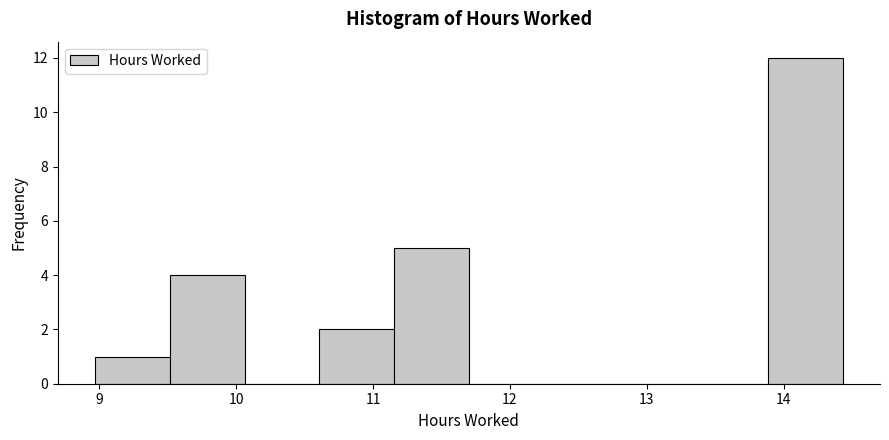

Which range on the x-axis has the tallest bar?

13.9 to 14.4